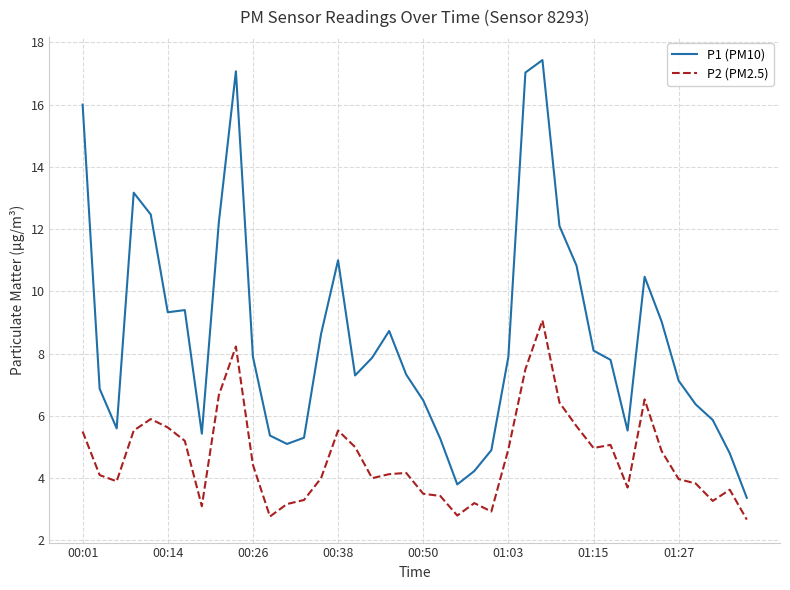

True or false: P2 (PM2.5) and P1 (PM10) cross at least once.

False